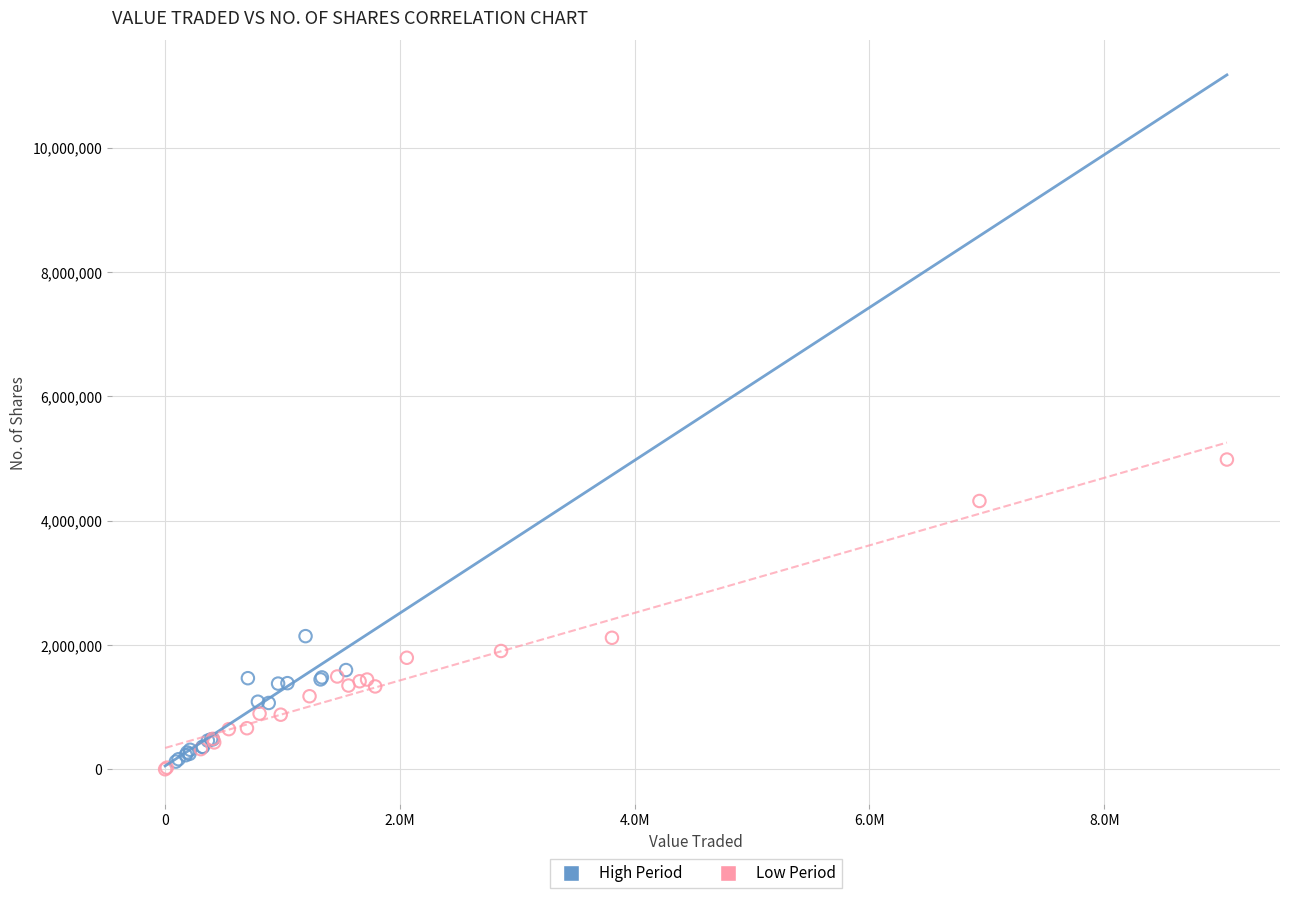

What are all the series names shown in the legend?

High Period, Low Period